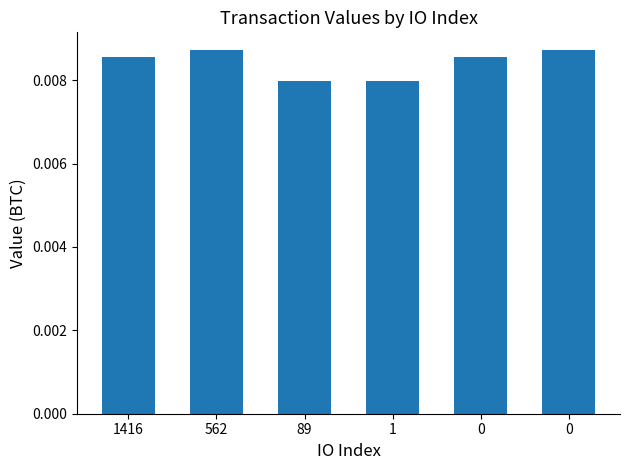

At which category does the chart reach its peak across all series?

562